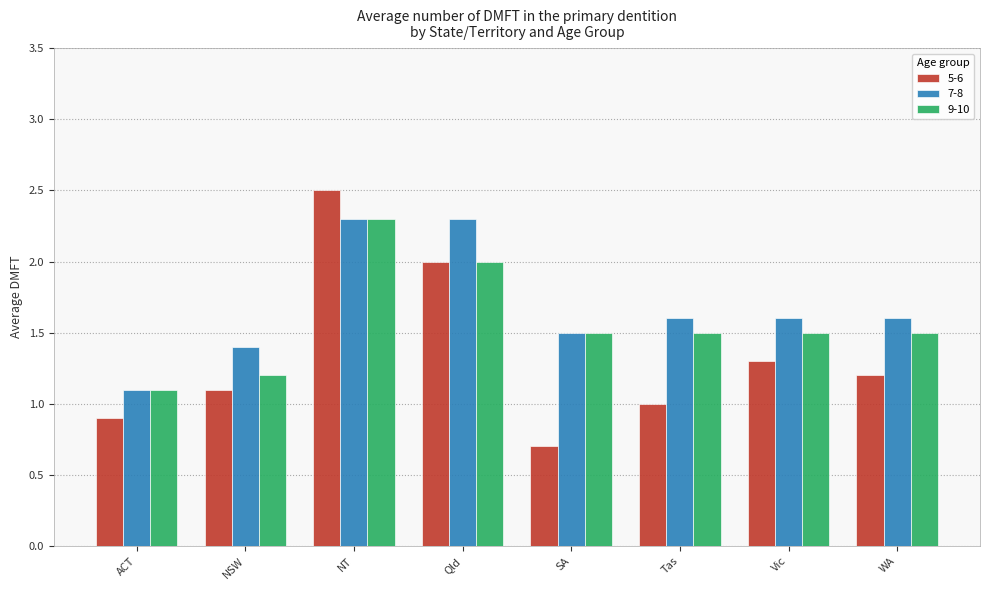

Where is 7-8 nearest to the value 1?

ACT